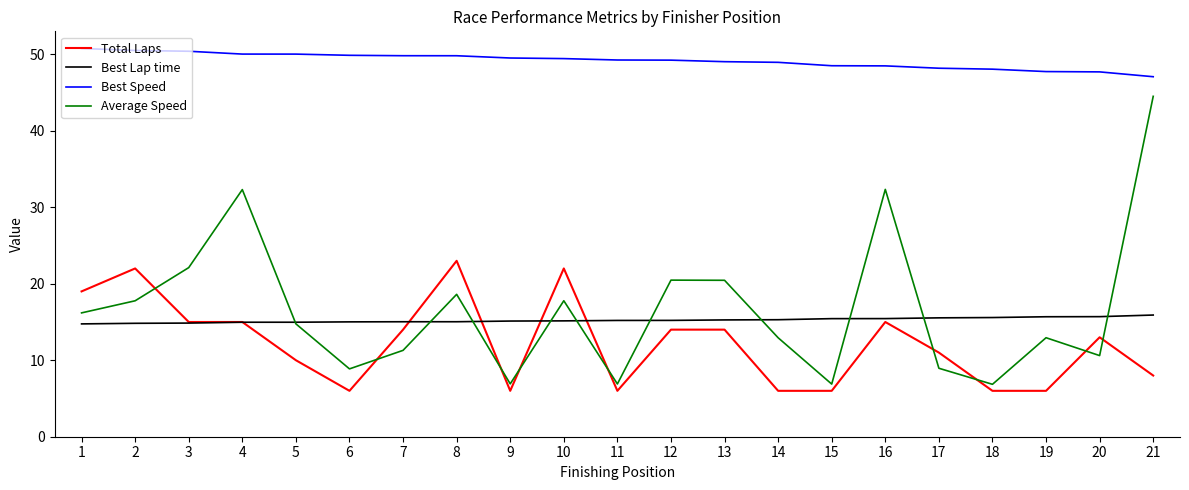

What is the maximum value for Total Laps?

23.0